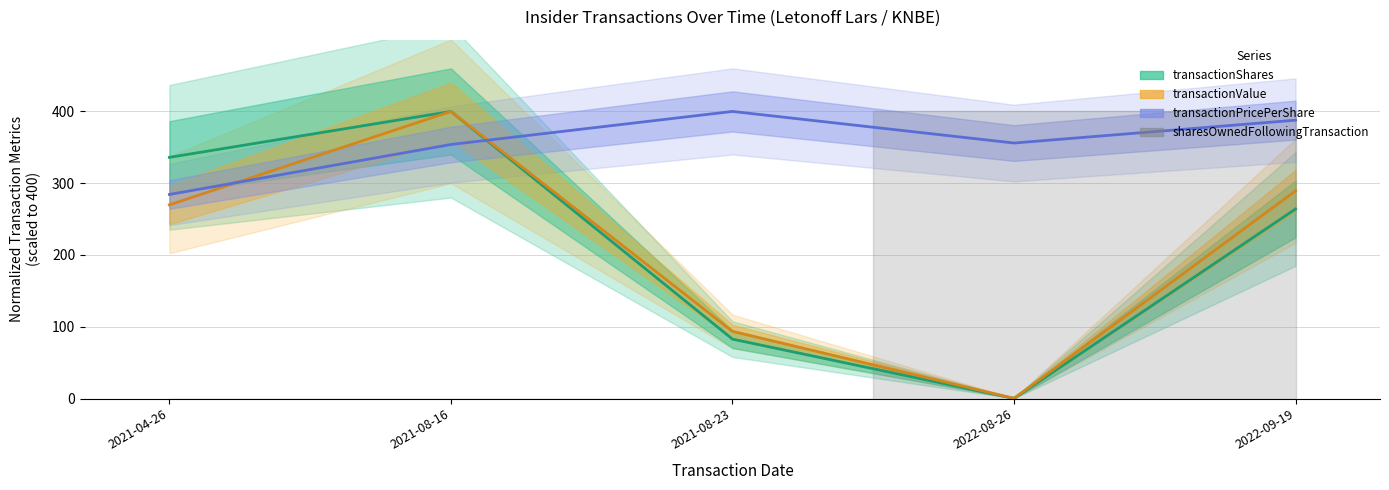

Rank the series by their maximum value, from highest to lowest.

transactionShares, transactionValue, transactionPricePerShare